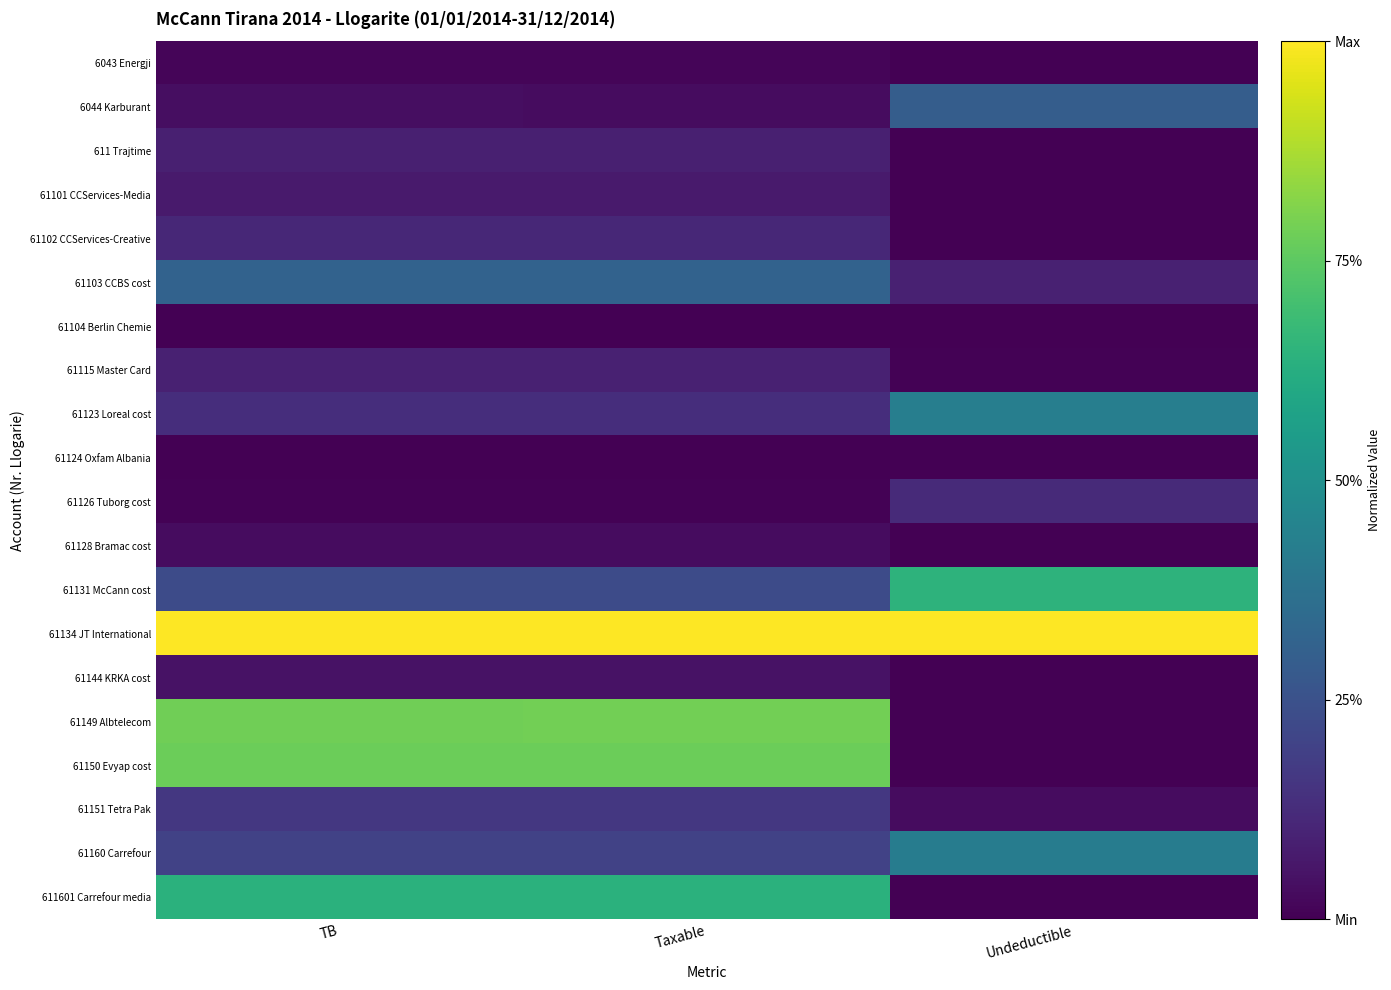

Reading left to right, list all the values displayed in this chart.

6043 Energji: TB=0.0	Taxable=0.0	Undeductible=0.0
6044 Karburant: TB=0.0	Taxable=0.0	Undeductible=0.3
611 Trajtime: TB=0.1	Taxable=0.1	Undeductible=0.0
61101 CCServices-Media: TB=0.1	Taxable=0.1	Undeductible=0.0
61102 CCServices-Creative: TB=0.1	Taxable=0.1	Undeductible=0.0
61103 CCBS cost: TB=0.3	Taxable=0.3	Undeductible=0.1
61104 Berlin Chemie: TB=0.0	Taxable=0.0	Undeductible=0.0
61115 Master Card: TB=0.1	Taxable=0.1	Undeductible=0.0
61123 Loreal cost: TB=0.1	Taxable=0.1	Undeductible=0.4
61124 Oxfam Albania: TB=0.0	Taxable=0.0	Undeductible=0.0
61126 Tuborg cost: TB=0.0	Taxable=0.0	Undeductible=0.1
61128 Bramac cost: TB=0.0	Taxable=0.0	Undeductible=0.0
61131 McCann cost: TB=0.2	Taxable=0.2	Undeductible=0.6
61134 JT International: TB=1.0	Taxable=1.0	Undeductible=1.0
61144 KRKA cost: TB=0.0	Taxable=0.0	Undeductible=0.0
61149 Albtelecom: TB=0.8	Taxable=0.8	Undeductible=0.0
61150 Evyap cost: TB=0.8	Taxable=0.8	Undeductible=0.0
61151 Tetra Pak: TB=0.2	Taxable=0.2	Undeductible=0.0
61160 Carrefour: TB=0.2	Taxable=0.2	Undeductible=0.4
611601 Carrefour media: TB=0.6	Taxable=0.6	Undeductible=0.0